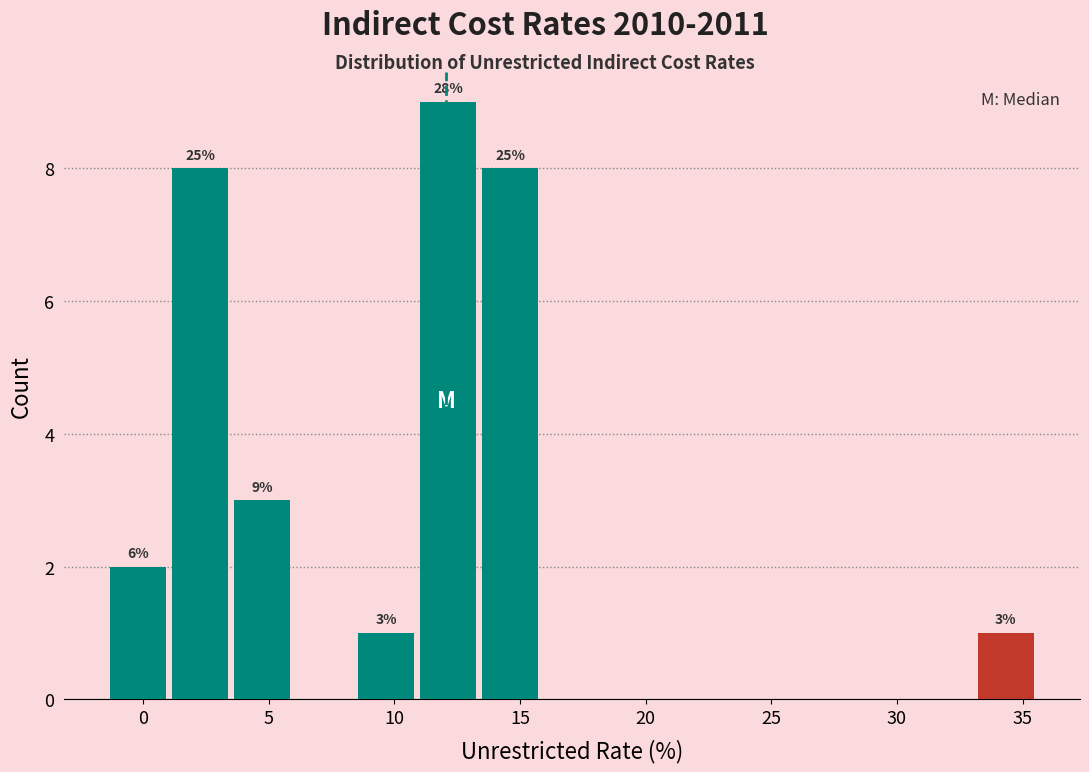

Over which range of the x-axis is the bar tallest?

11.0 to 13.5